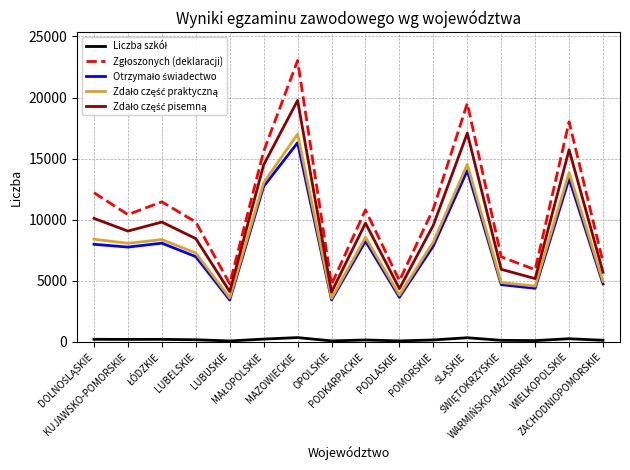

What is the greatest value displayed?

23023